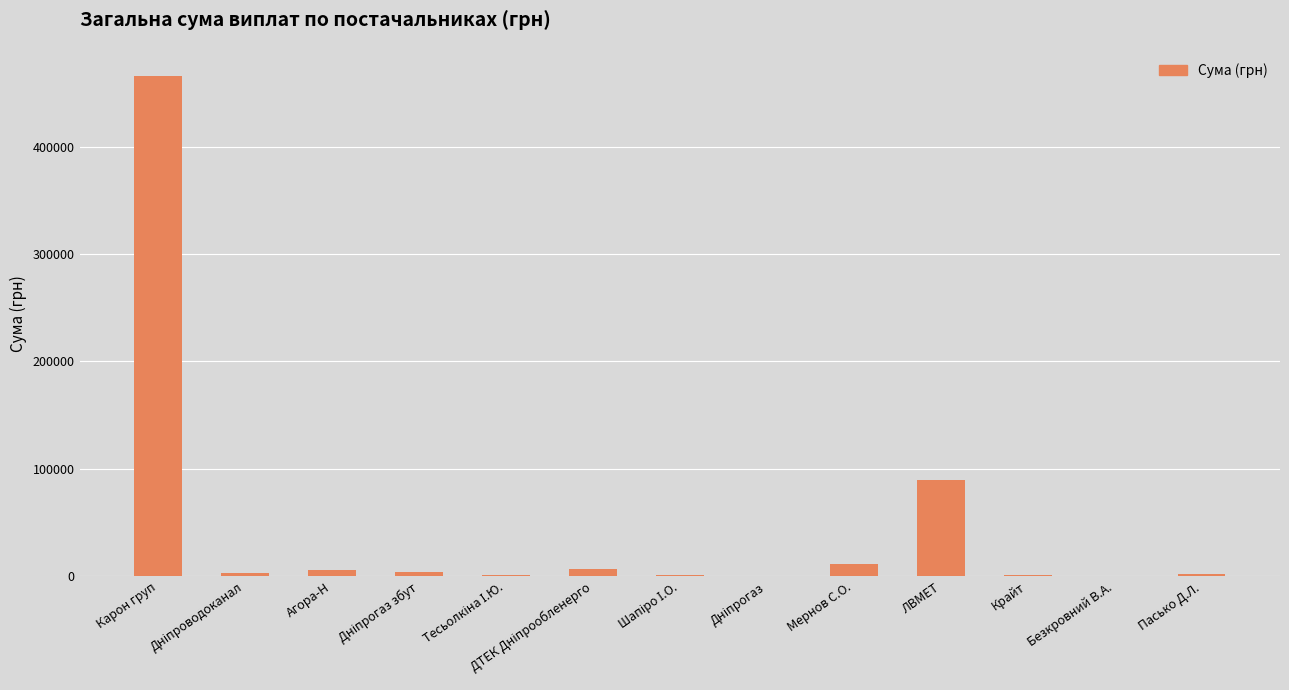

What is the greatest value displayed?

465662.5